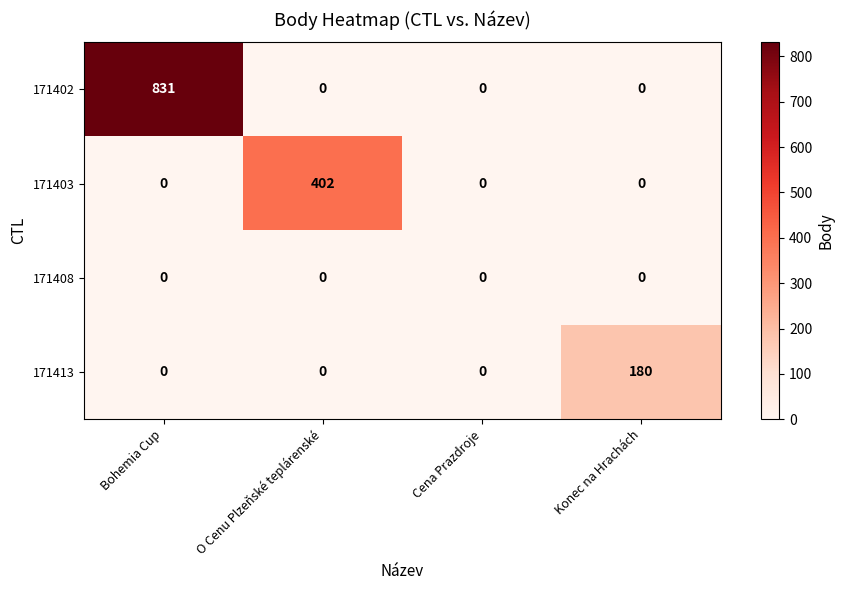

Is it true that 171408 equals 0 at O Cenu Plzeňské teplárenské?

True